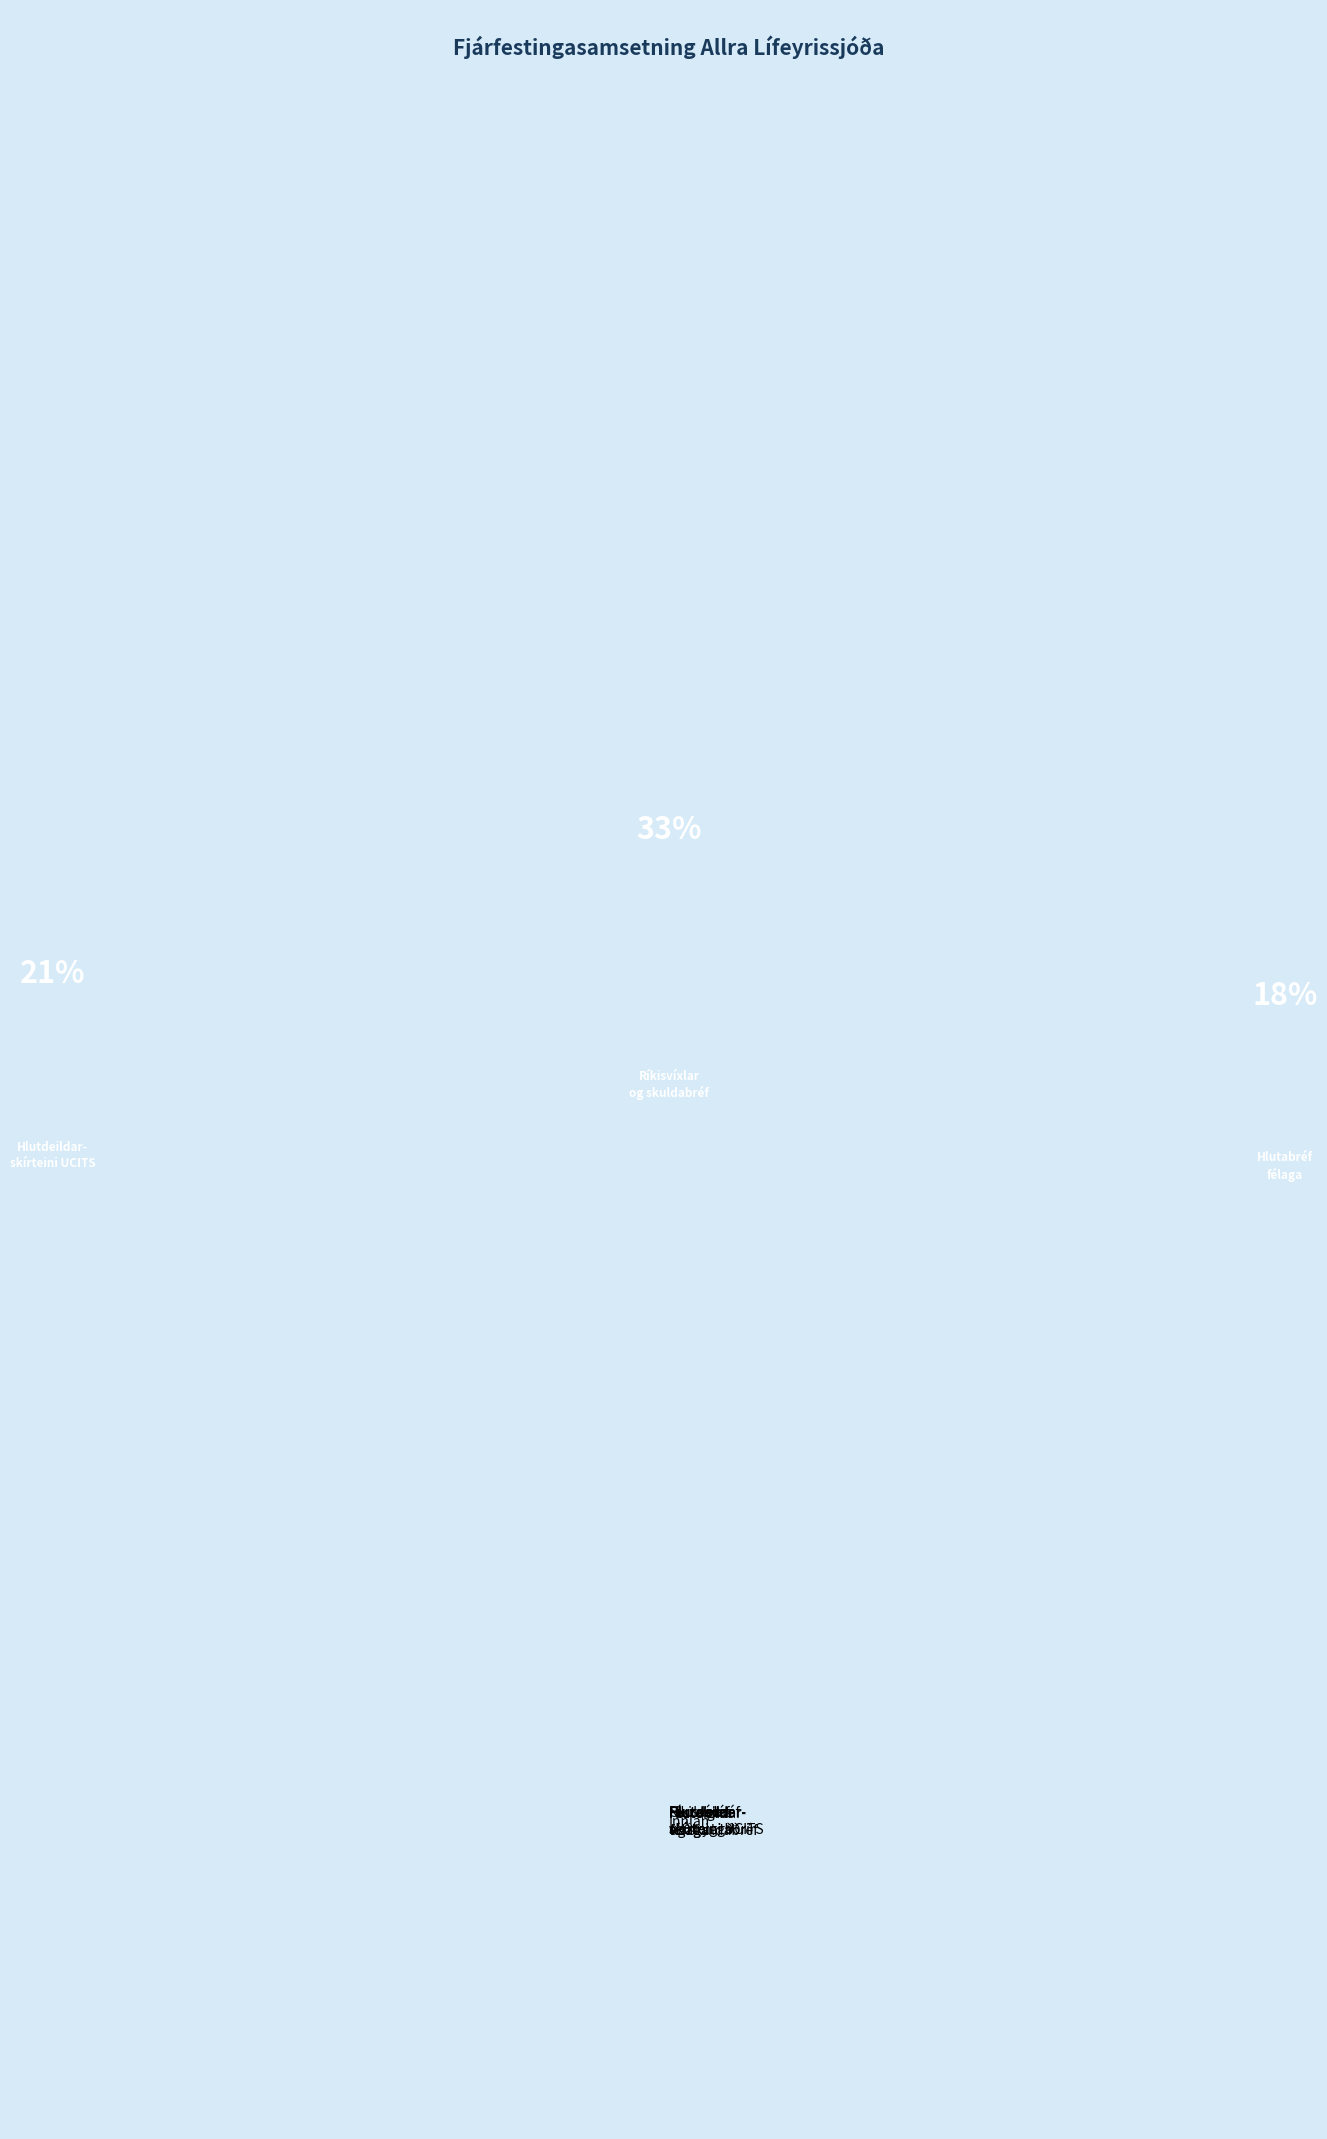

How many slices are in this pie chart?

7